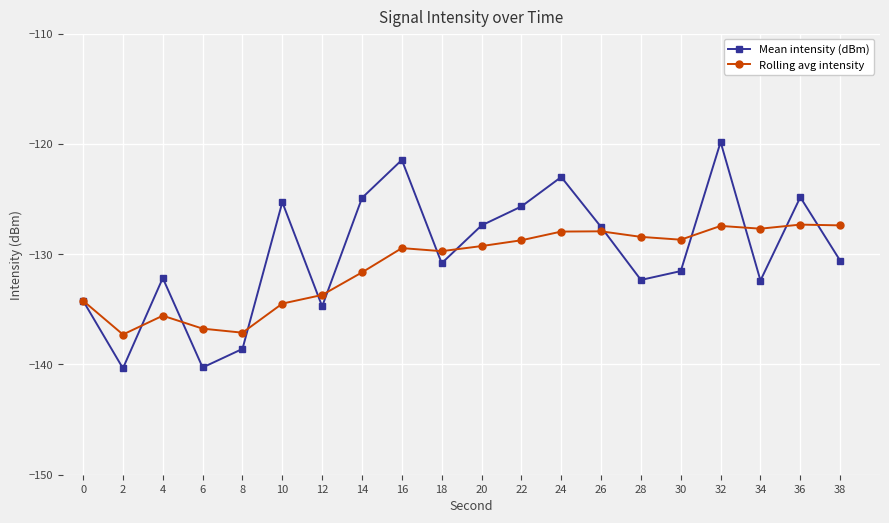

What are all the series names shown in the legend?

Mean intensity (dBm), Rolling avg intensity